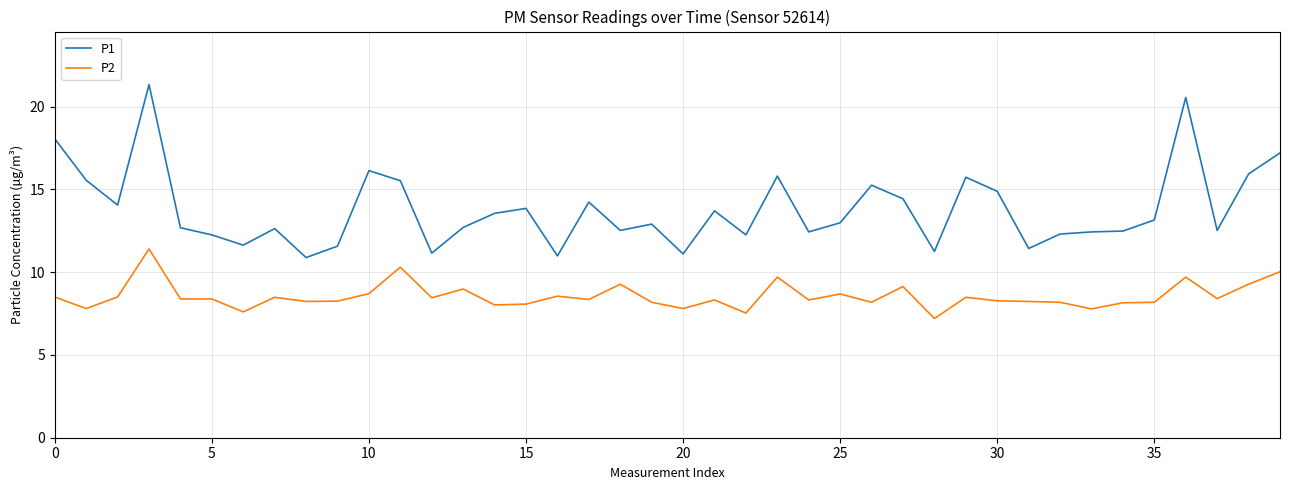

True or false: P1 and P2 cross at least once.

False